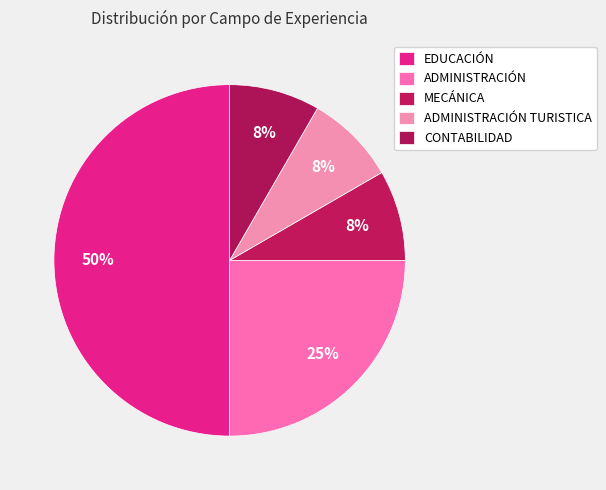

The EDUCACIÓN slice represents 50% of the pie. True or false?

True